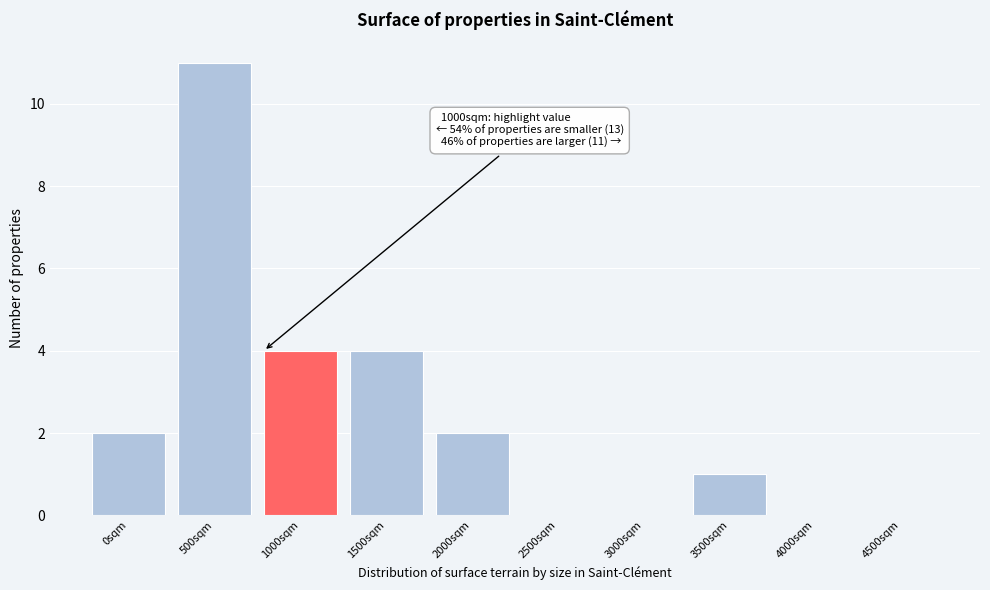

Reading left to right, transcribe all the data shown in this chart.

0sqm=2	500sqm=11	1000sqm=4	1500sqm=4	2000sqm=2	2500sqm=0	3000sqm=0	3500sqm=1	4000sqm=0	4500sqm=0